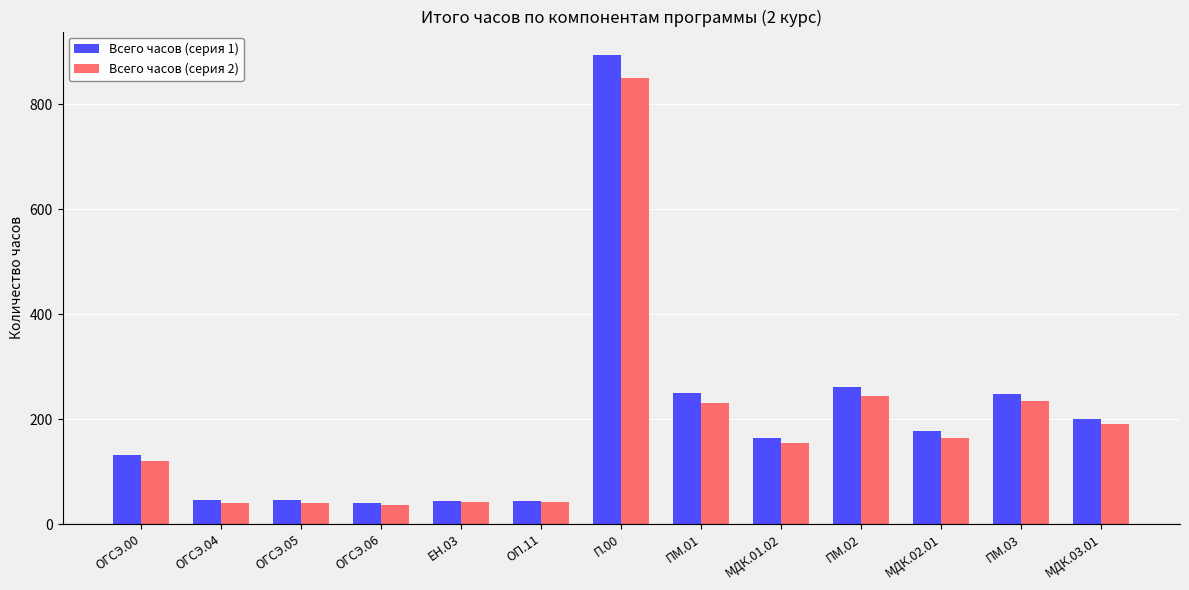

What is the total value across all series at ПМ.03?

483